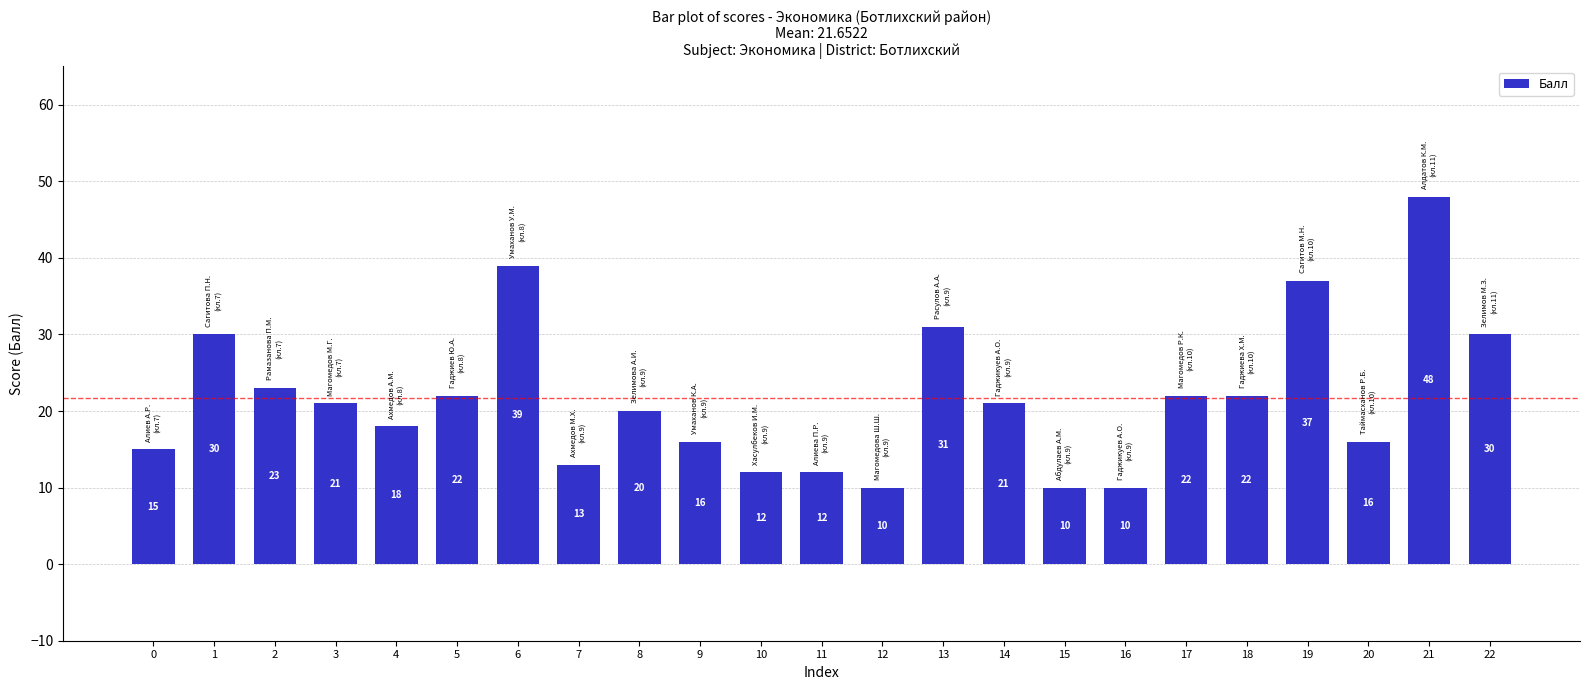

Reading right to left, transcribe all the data shown in this chart.

30	48	16	37	22	22	10	10	21	31	10	12	12	16	20	13	39	22	18	21	23	30	15